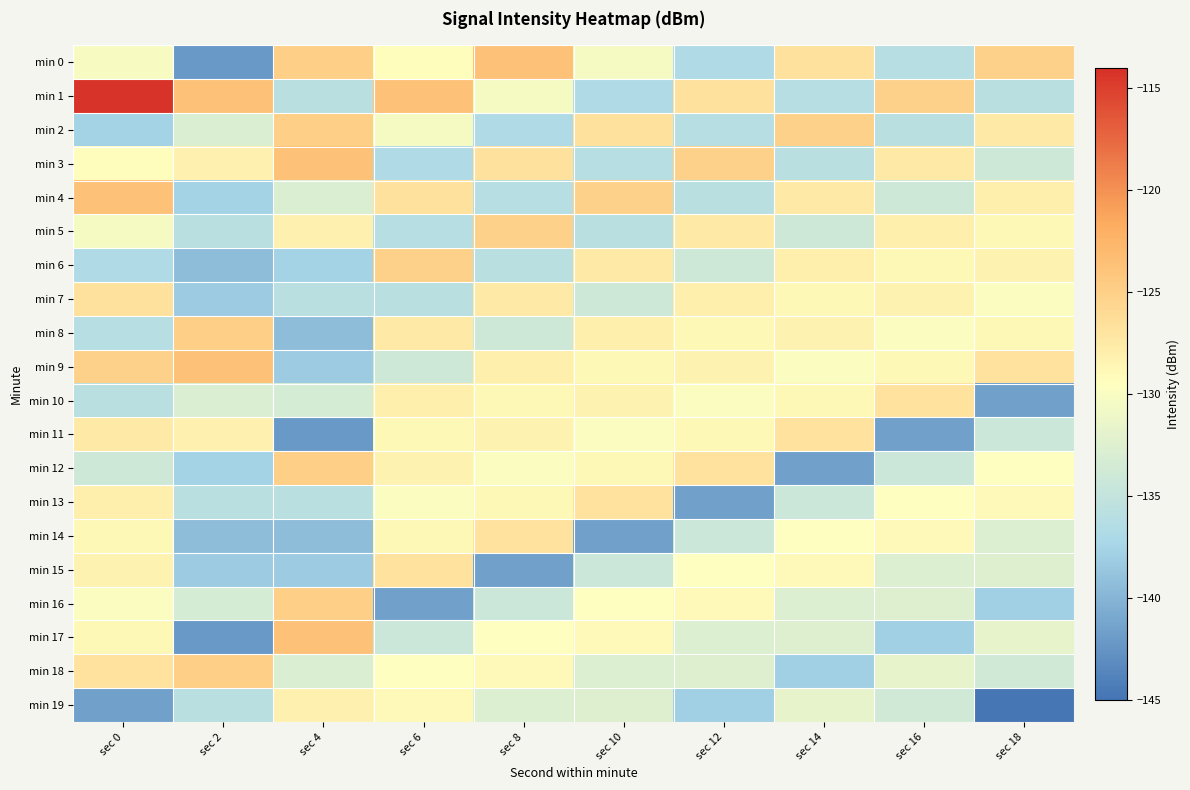

Which series has the largest total across all categories?

min 1